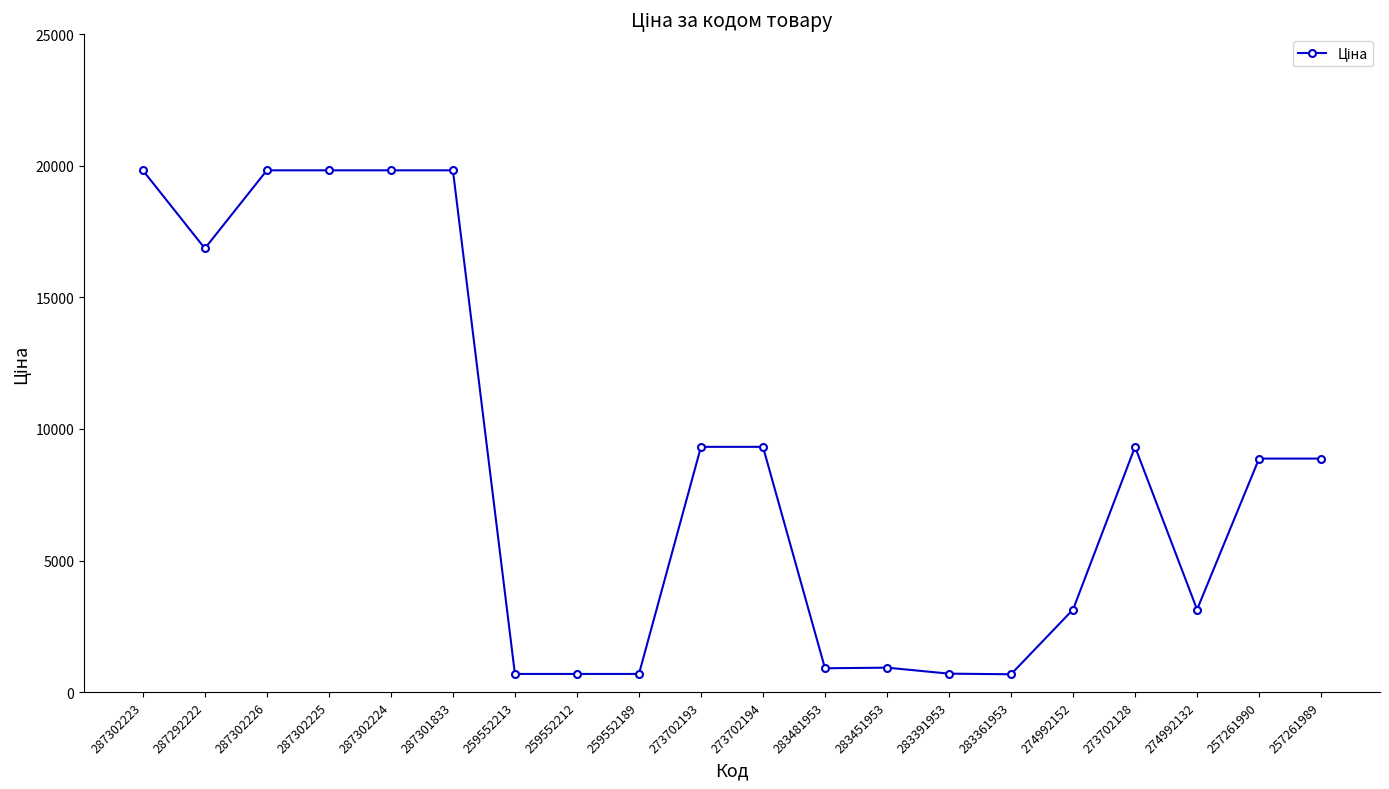

What is the greatest value displayed?

19831.1